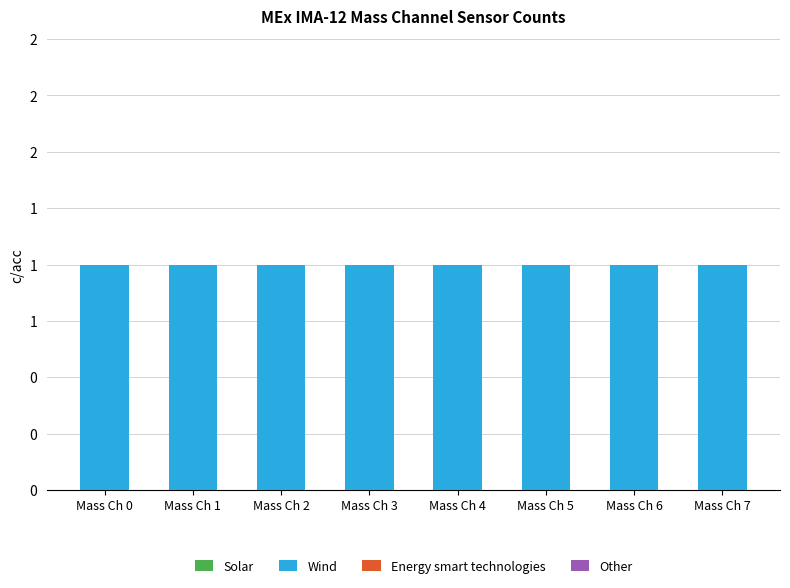

Reading left to right, transcribe all the data shown in this chart.

Solar: 0	0	0	0	0	0	0	0
Wind: 1	1	1	1	1	1	1	1
Energy smart technologies: 0	0	0	0	0	0	0	0
Other: 0	0	0	0	0	0	0	0